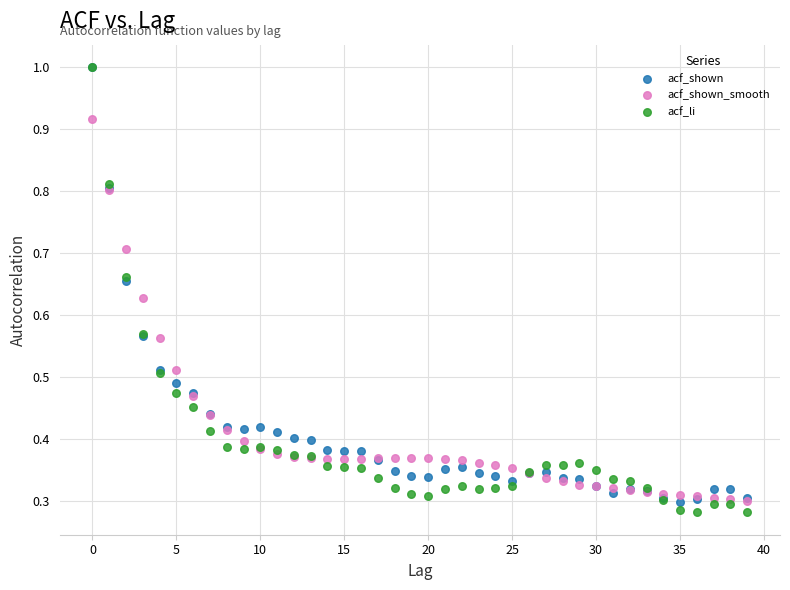

What are all the series names shown in the legend?

acf_shown, acf_shown_smooth, acf_li